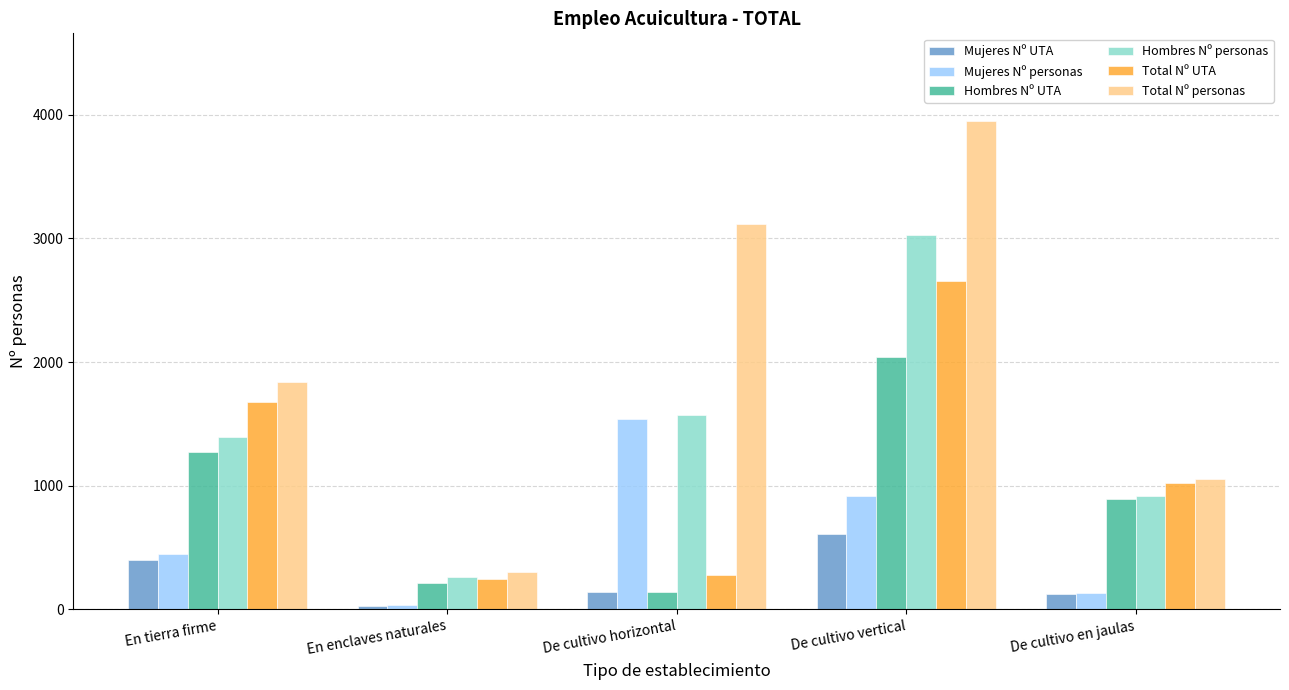

What is the value of the Hombres Nº personas bar at the 2nd from the left?

265.8